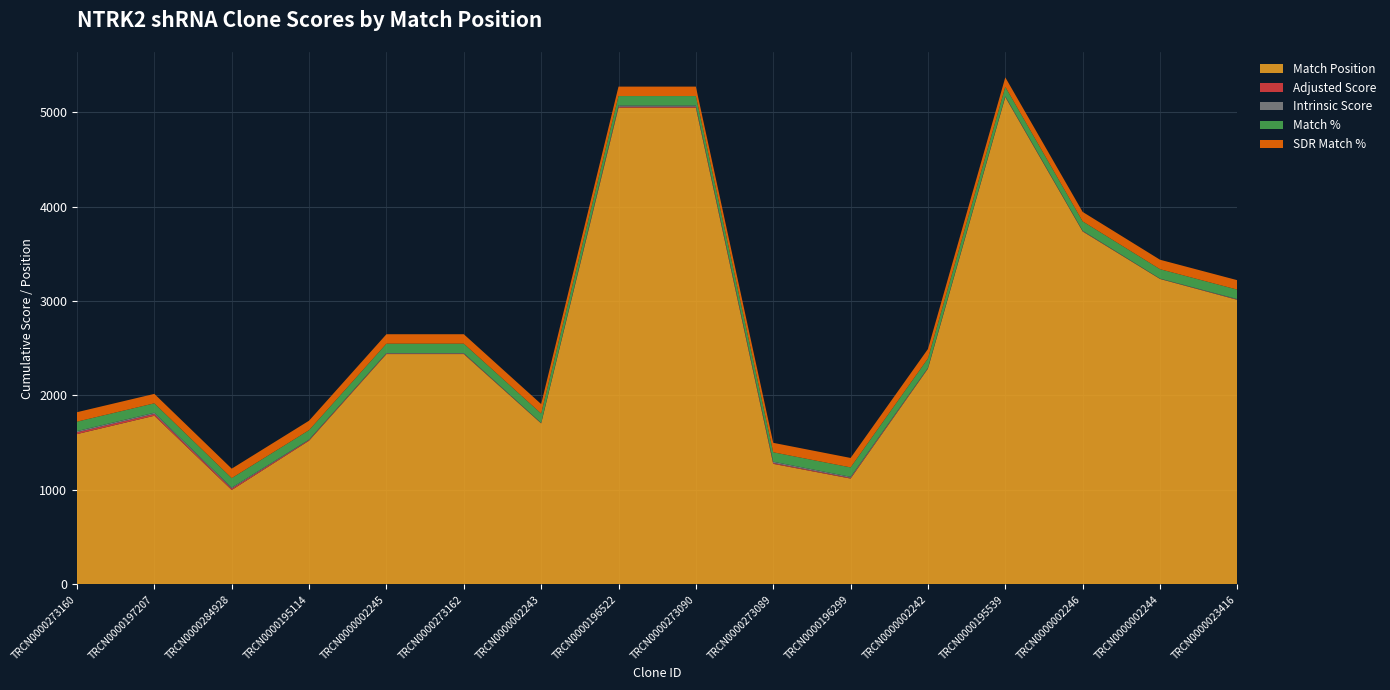

Reading left to right, list all the values displayed in this chart.

Match Position: 1591.0	1785.0	999.0	1521.0	2438.0	2438.0	1704.0	5047.0	5047.0	1276.0	1120.0	2283.0	5159.0	3736.0	3233.0	3012.0
Adjusted Score: 18.5	18.5	15.1	6.9	4.5	4.5	2.1	9.2	9.2	9.2	7.6	3.5	3.5	2.8	1.5	3.0
Intrinsic Score: 13.2	13.2	10.8	5.0	5.6	5.6	2.6	13.2	13.2	13.2	10.8	5.0	5.0	4.0	2.2	5.0
Match %: 100.0	100.0	100.0	100.0	100.0	100.0	100.0	100.0	100.0	100.0	100.0	100.0	100.0	100.0	100.0	100.0
SDR Match %: 100.0	100.0	100.0	100.0	100.0	100.0	100.0	100.0	100.0	100.0	100.0	100.0	100.0	100.0	100.0	100.0